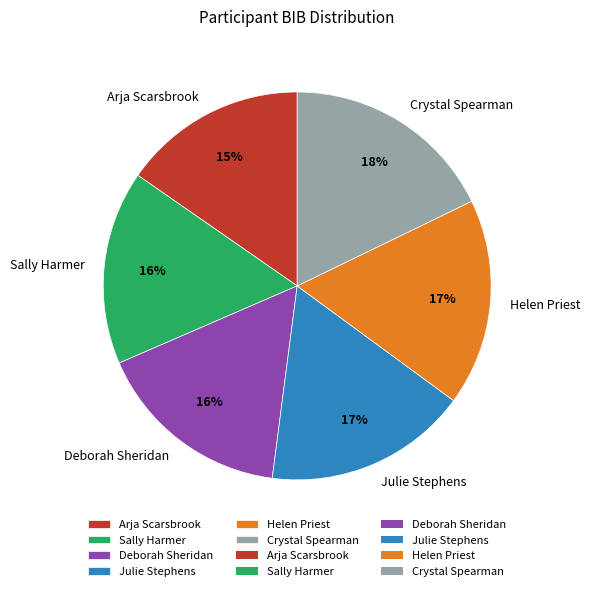

Is there a majority slice in this chart?

No